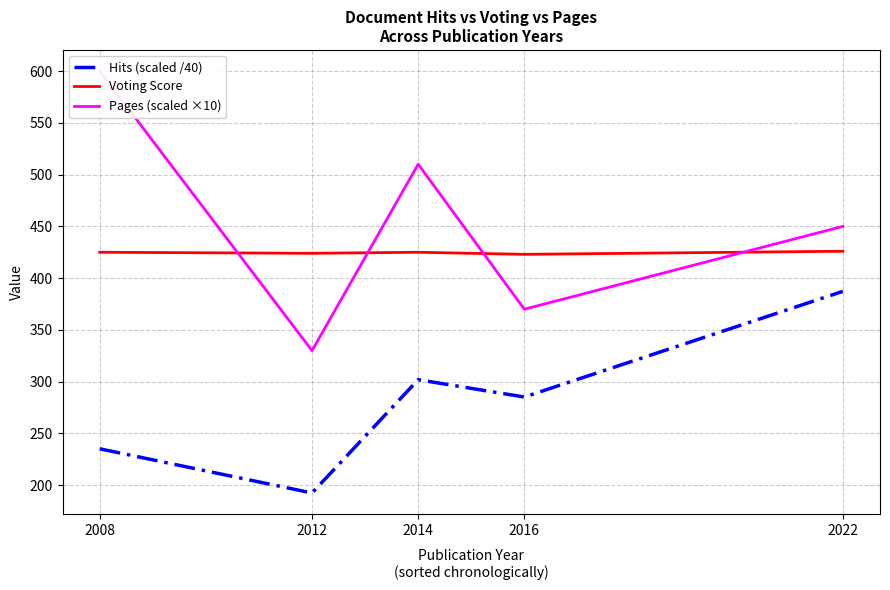

What is the total value across all series at 2014?

1237.0